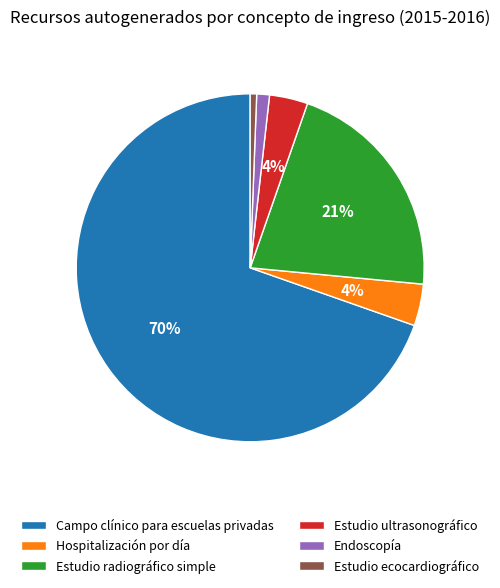

Which slice represents more than half of the pie?

Campo clínico para escuelas privadas